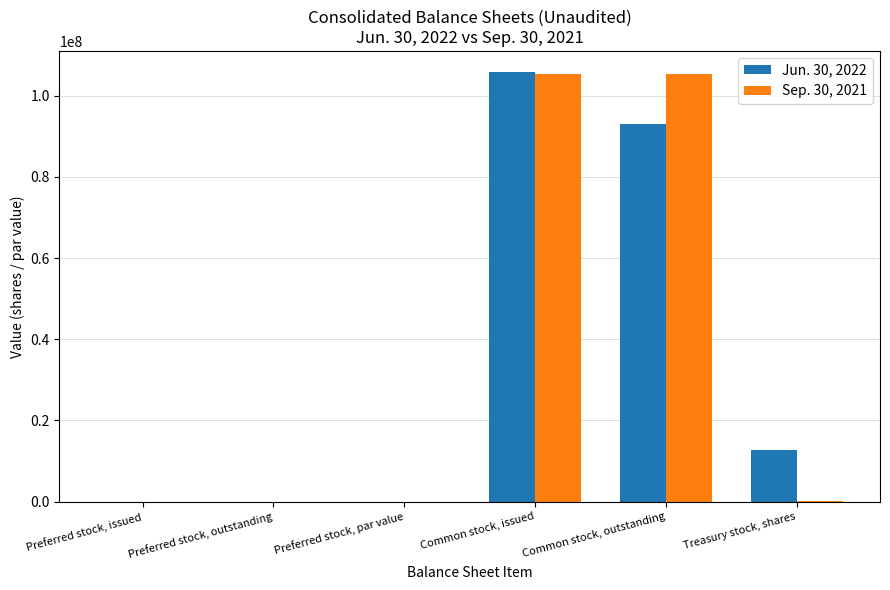

The value of Sep. 30, 2021 at Common stock, outstanding is 105200000. True or false?

True